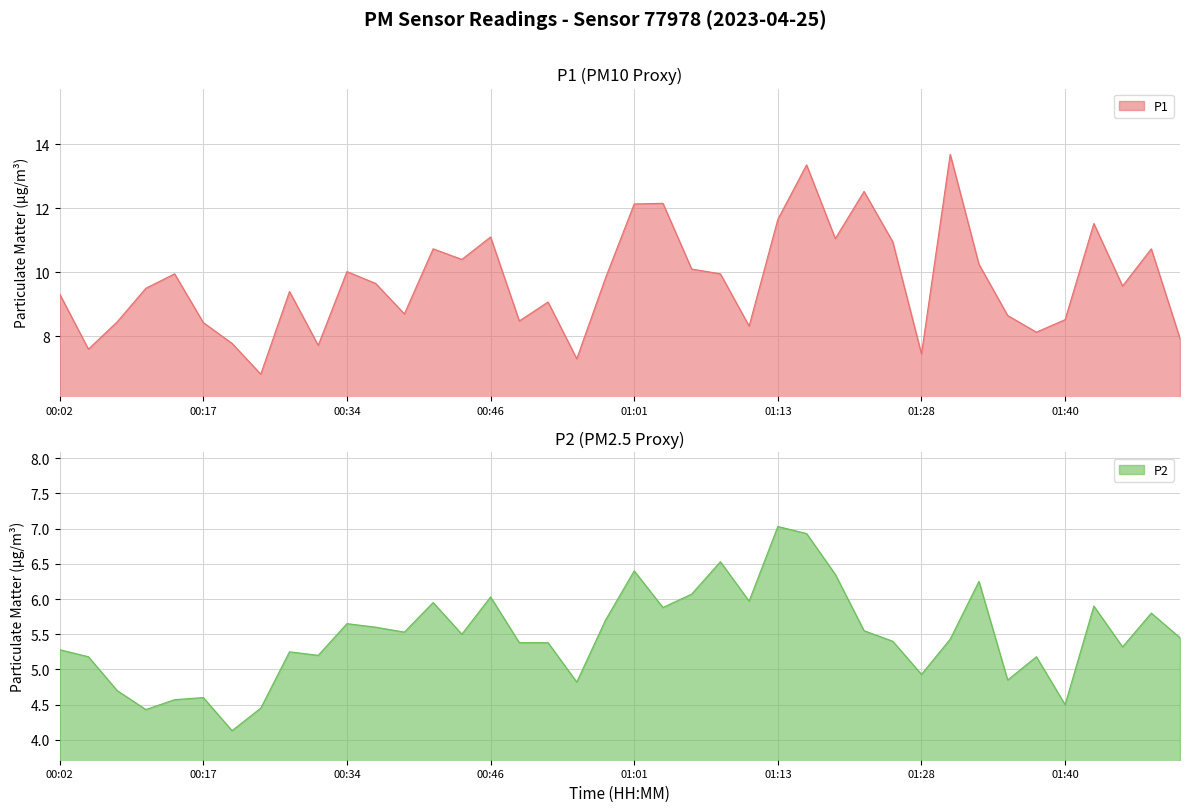

What is the total value across all series at 01:01?

18.5